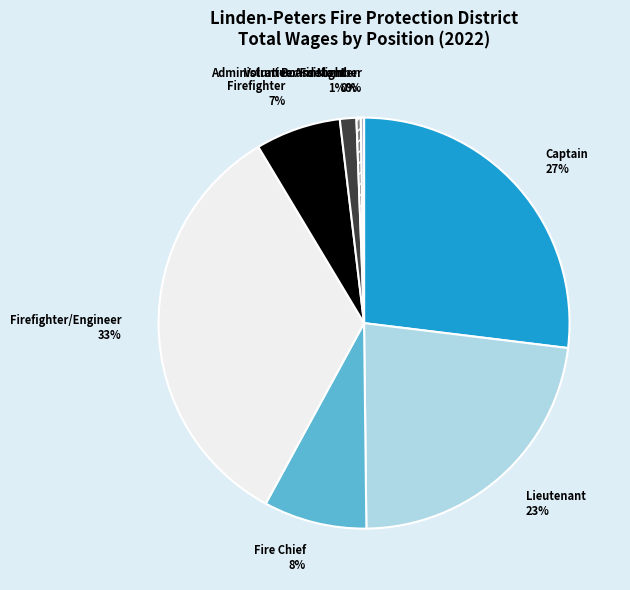

What is the ratio of the value at Firefighter/Engineer to the value at Volunteer Firefighter?

98.4